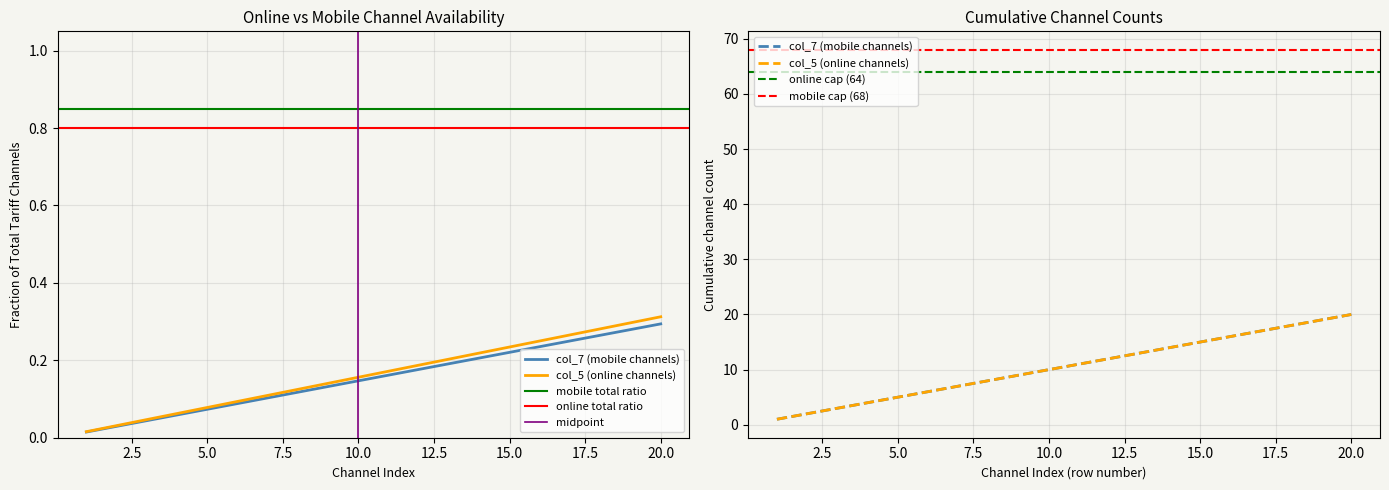

True or false: col_7 (mobile) has a value of 0.0 at 7.

False